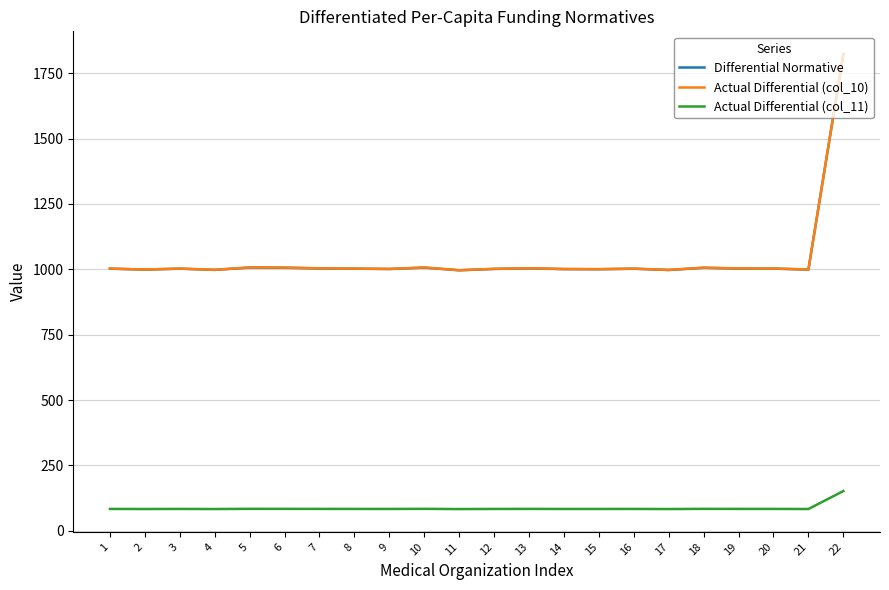

Is the value of Actual Differential (col_11) at 8 greater than the value of Differential Normative at 3?

No